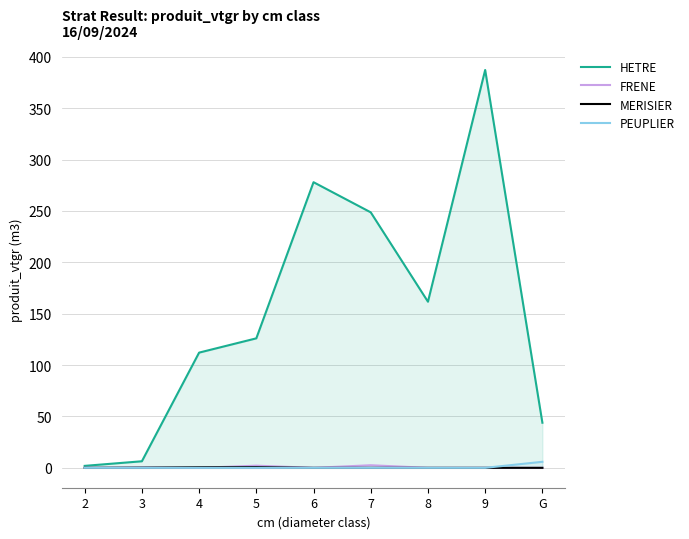

At which category is the sum across all series the highest?

9